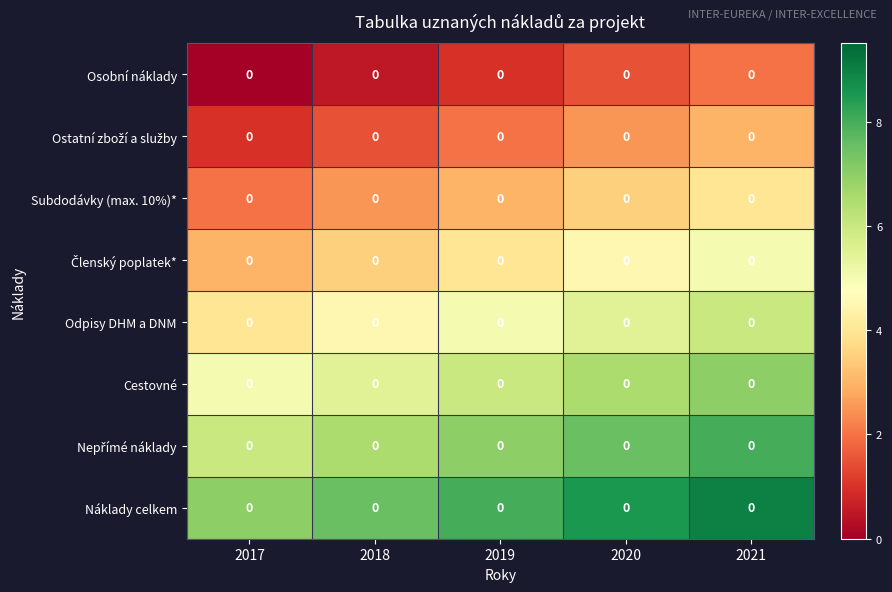

True or false: Cestovné has a value of 6.5 at 2020.

True